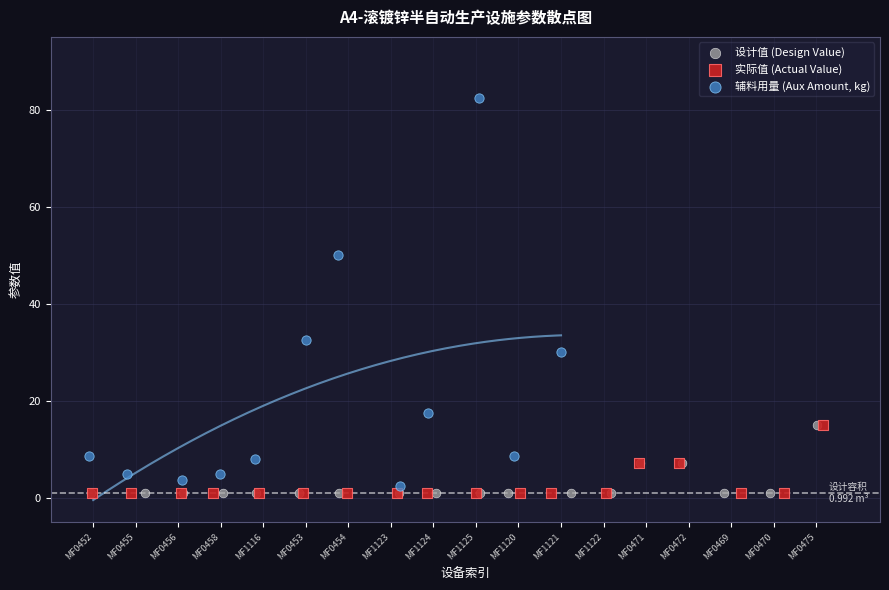

Which series contains the highest Y value?

辅料用量 (Aux Amount, kg)